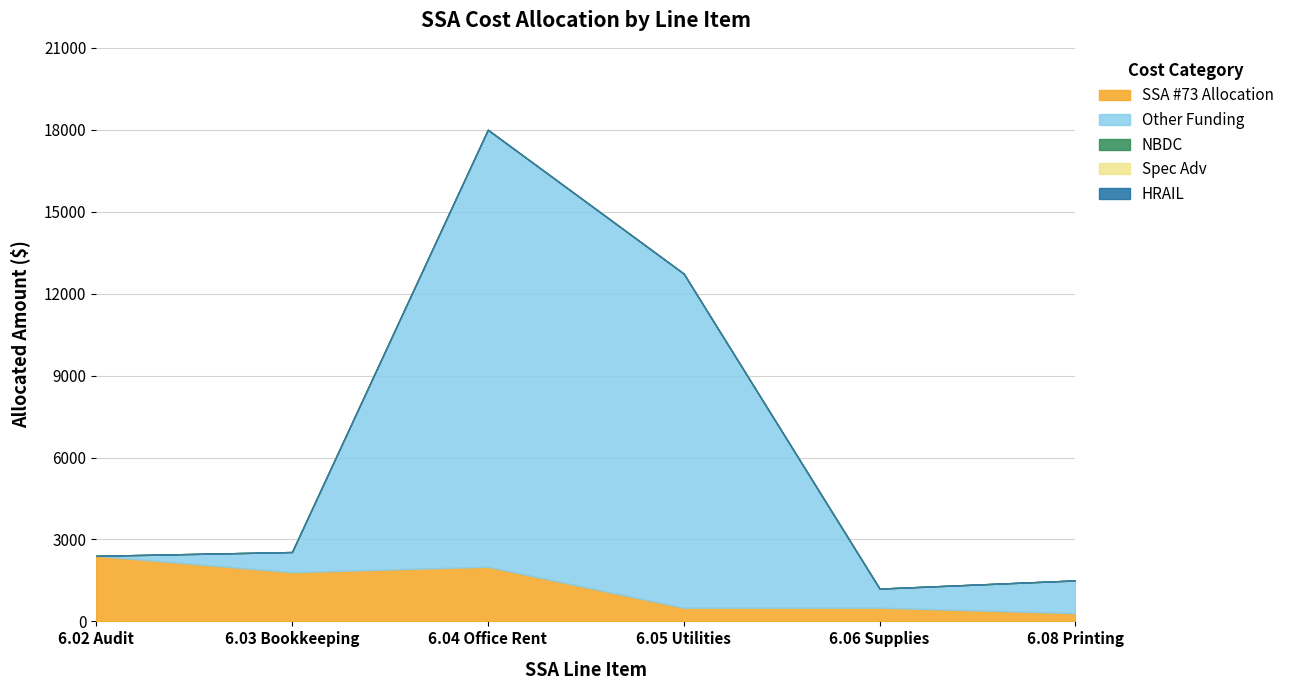

What are all the series names shown in the legend?

SSA #73 Allocation, Other Funding, NBDC, Spec Adv, HRAIL